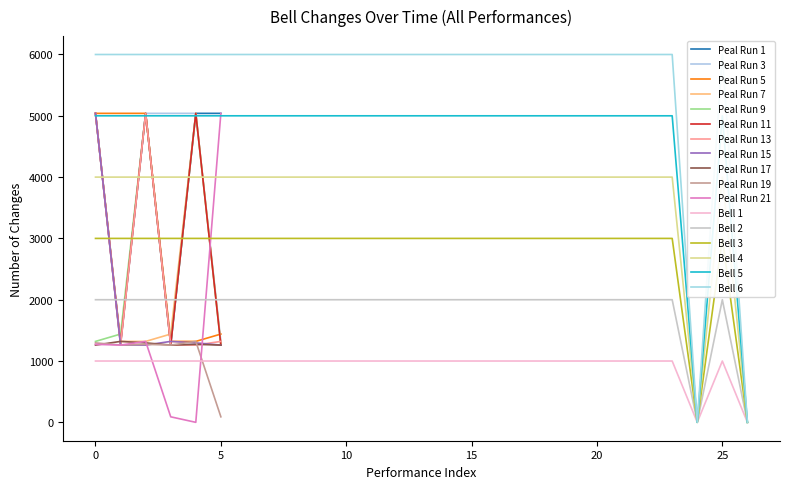

Does the chart have visible grid lines?

No